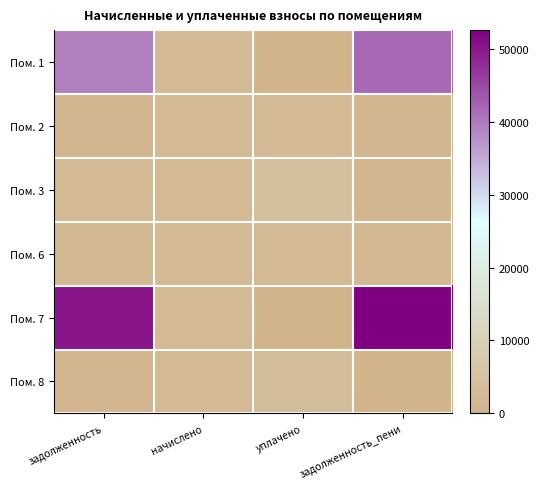

Reading left to right, what are all the values shown in this chart?

Пом. 1: задолженность=39220.2	начислено=2386.6	уплачено=0.0	задолженность_пени=41606.7
Пом. 2: задолженность=1053.8	начислено=2430.6	уплачено=2430.6	задолженность_пени=1053.8
Пом. 3: задолженность=2431.8	начислено=2408.6	уплачено=4017.6	задолженность_пени=822.8
Пом. 6: задолженность=1456.0	начислено=2294.9	уплачено=2294.9	задолженность_пени=1456.0
Пом. 7: задолженность=50125.0	начислено=2441.6	уплачено=0.0	задолженность_пени=52566.6
Пом. 8: задолженность=804.1	начислено=2412.2	уплачено=3216.3	задолженность_пени=0.0